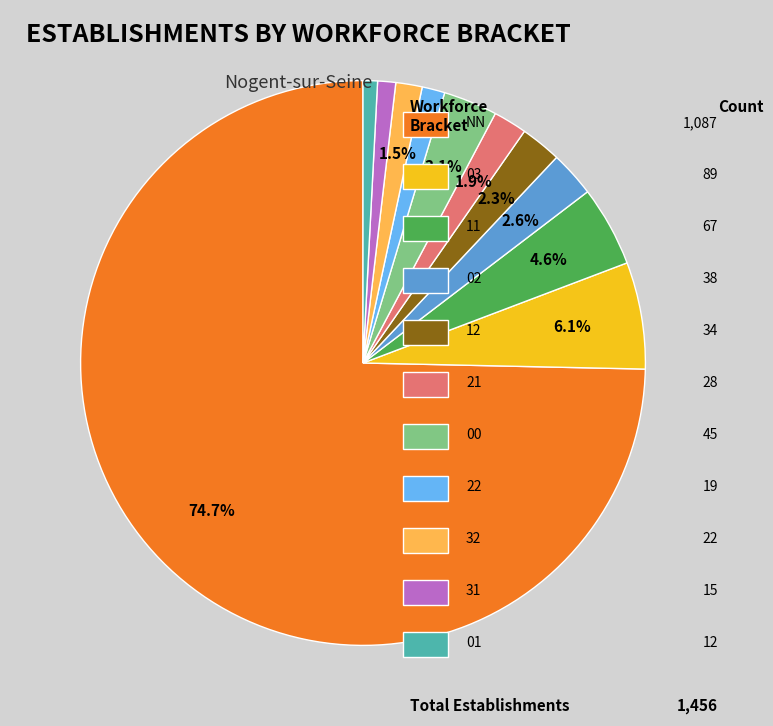

Does any single category account for the majority?

Yes